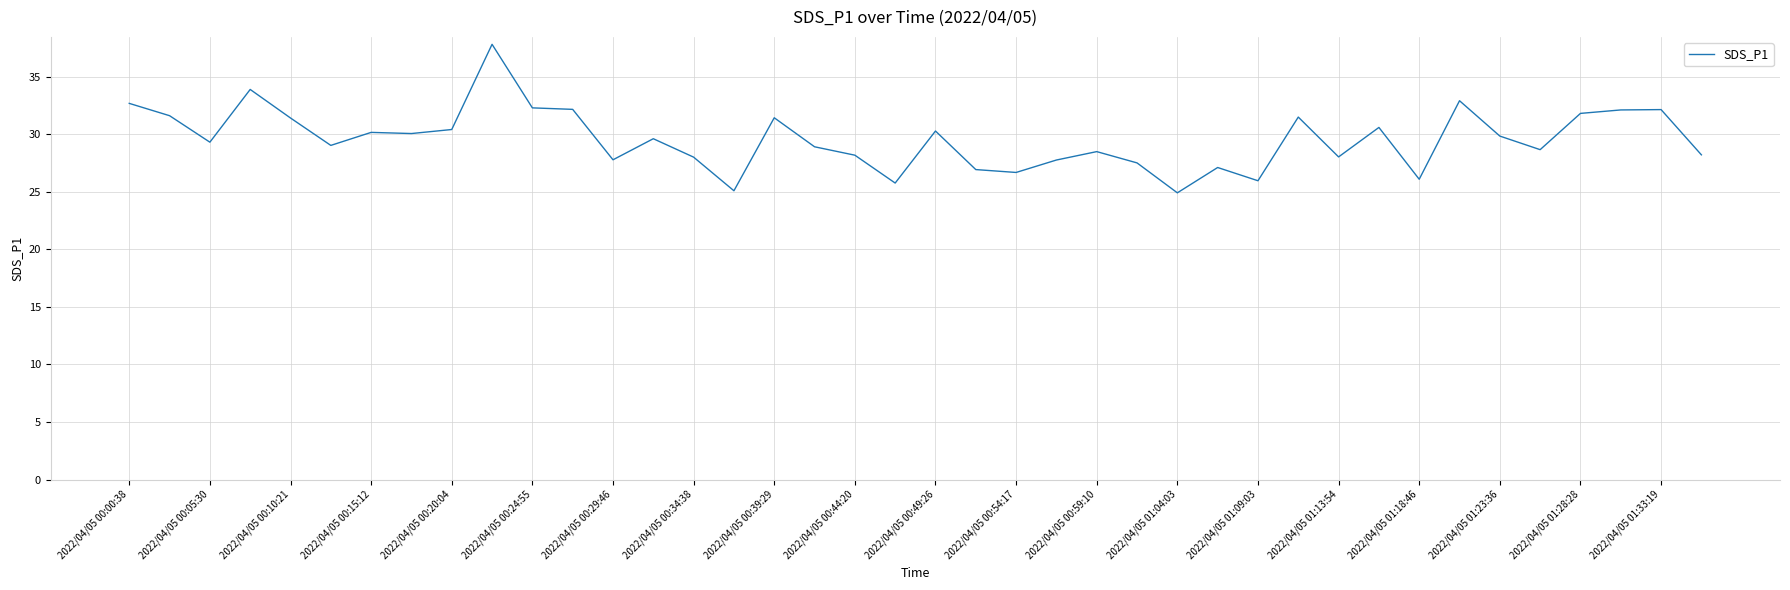

What is the maximum value shown in the chart?

37.8